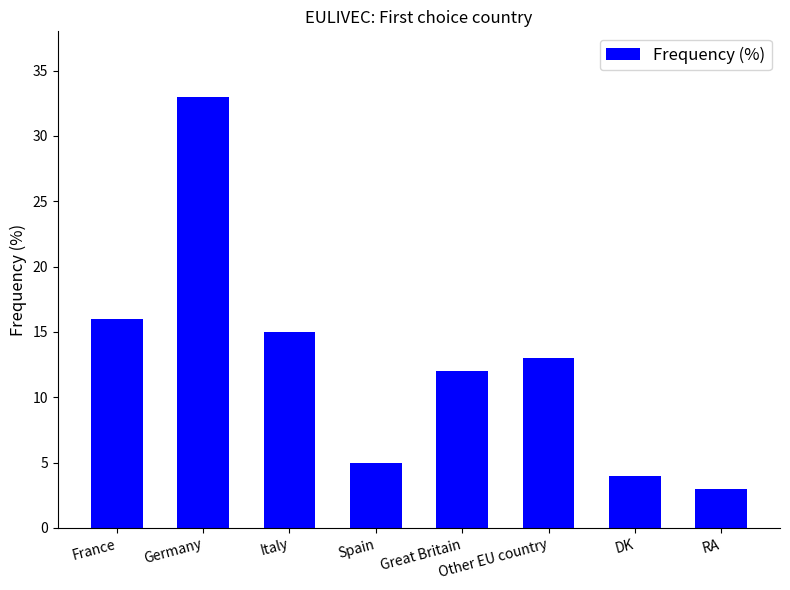

Rank the categories by value from lowest to highest.

RA, DK, Spain, Great Britain, Other EU country, Italy, France, Germany